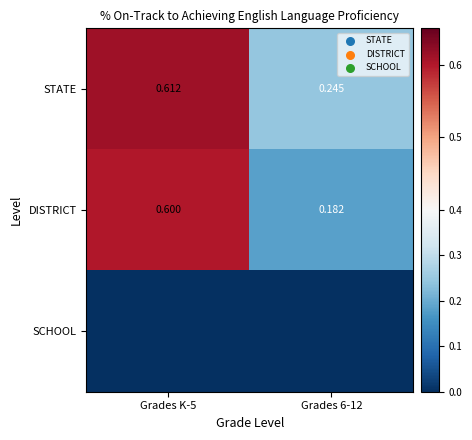

At which label is STATE closest to 0?

Grades 6-12